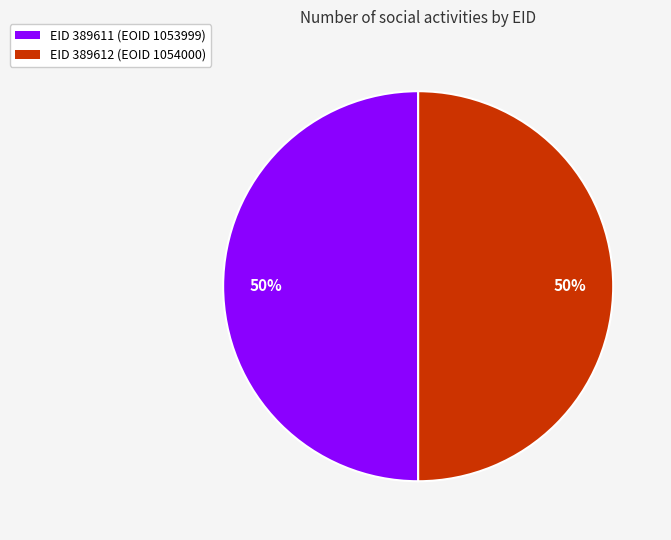

To the nearest percent, what portion does EID 389611 (EOID 1053999) represent?

50%